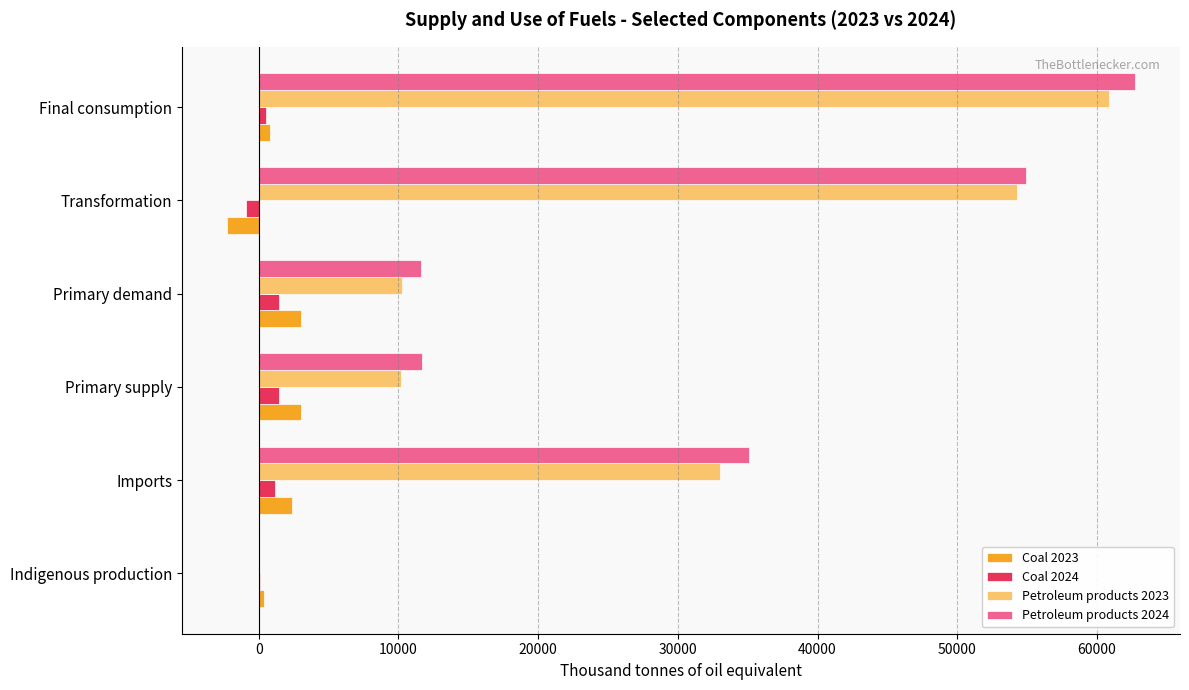

What is the maximum value shown in the chart?

62697.8